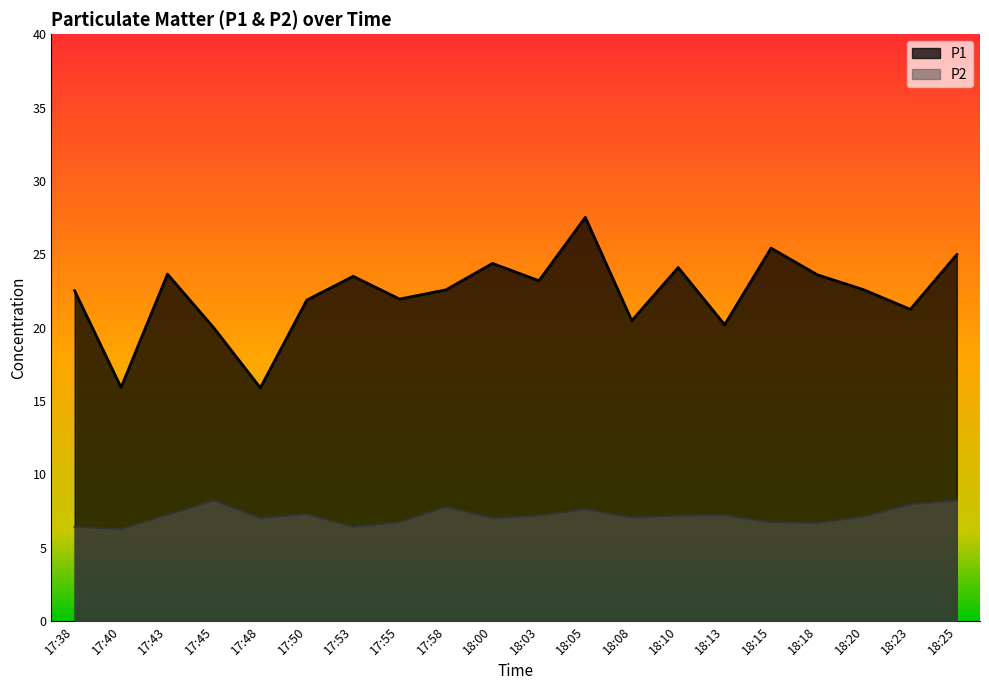

How many interior local peaks does the P1 series have?

6